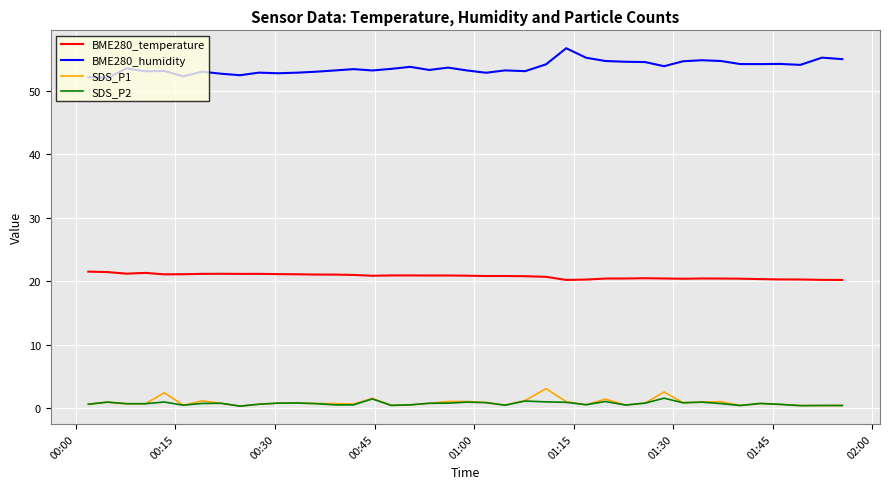

True or false: BME280_humidity and SDS_P2 intersect in this chart.

False